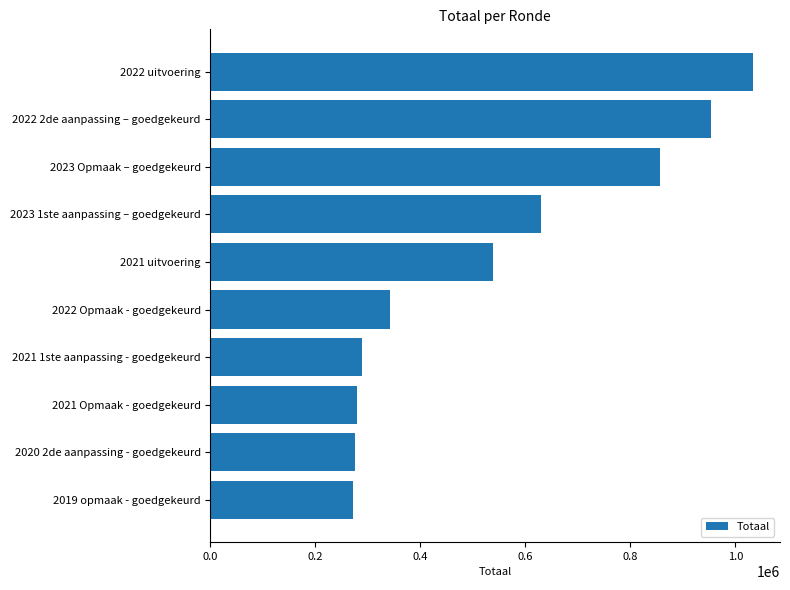

Between 2019 opmaak - goedgekeurd and 2022 2de aanpassing – goedgekeurd, which is larger?

2022 2de aanpassing – goedgekeurd